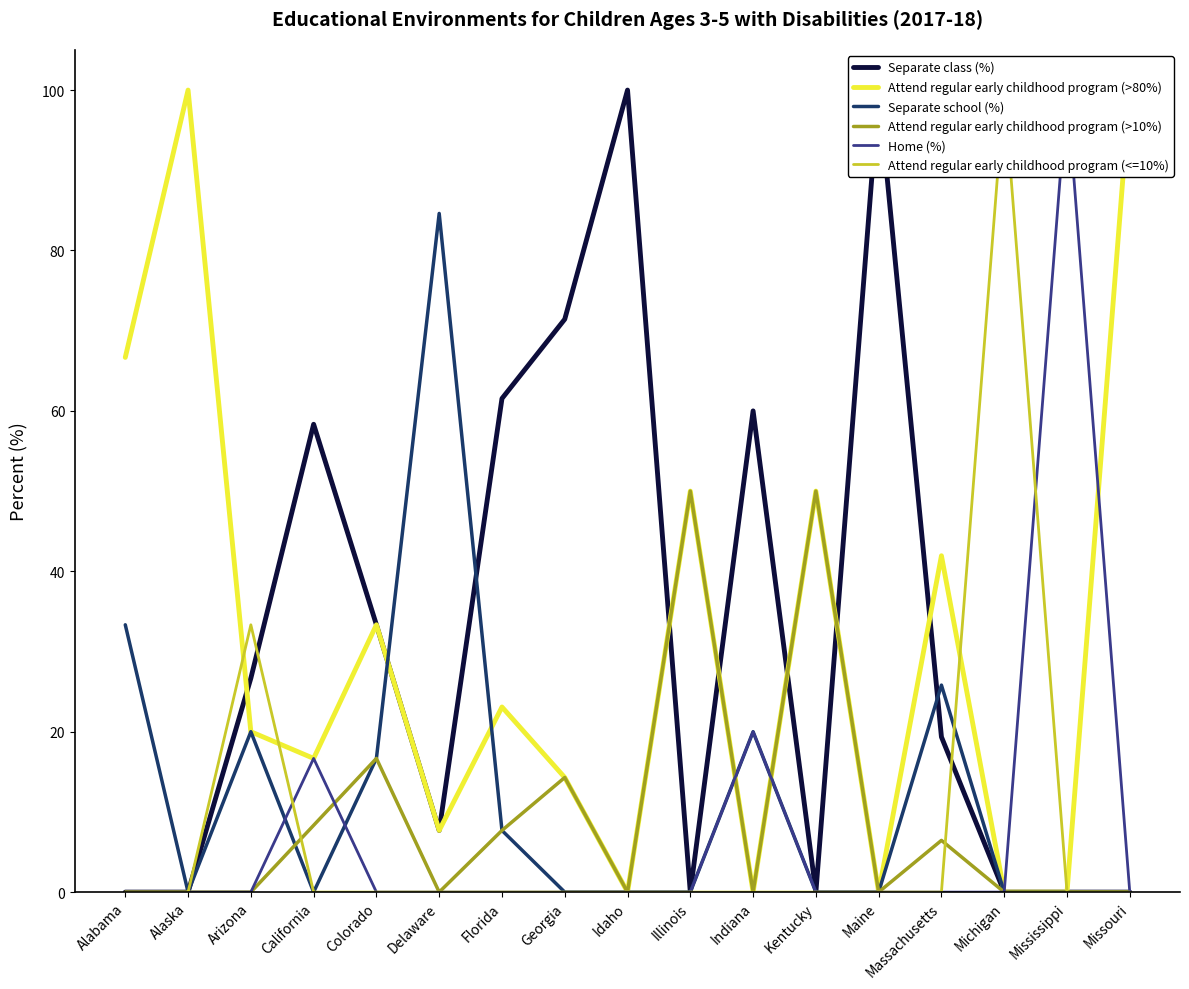

What are all the series names shown in the legend?

Separate class (%), Attend regular early childhood program (>80%), Separate school (%), Attend regular early childhood program (>10%), Home (%), Attend regular early childhood program (<=10%)